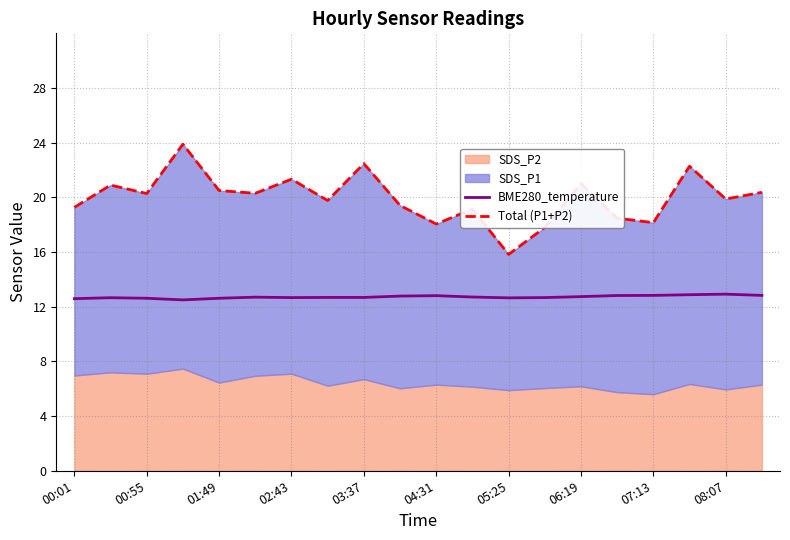

How many categories are shown in the chart?

20